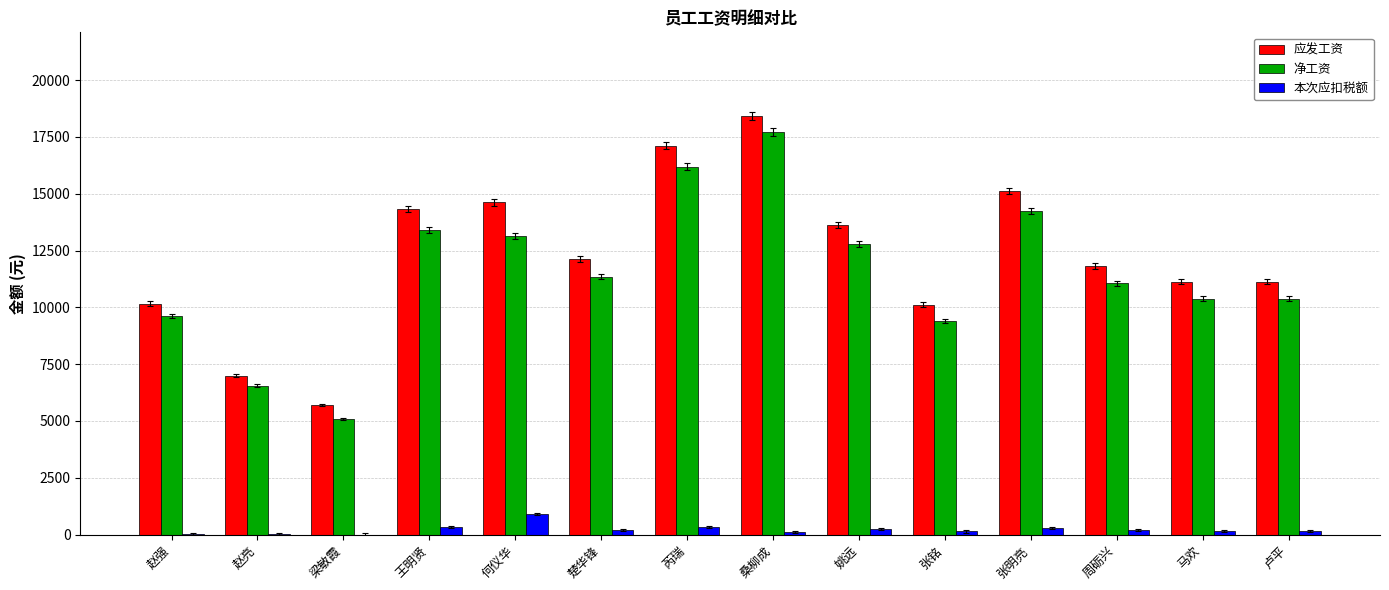

True or false: 净工资 has a value of 8900.5 at 王明贤.

False